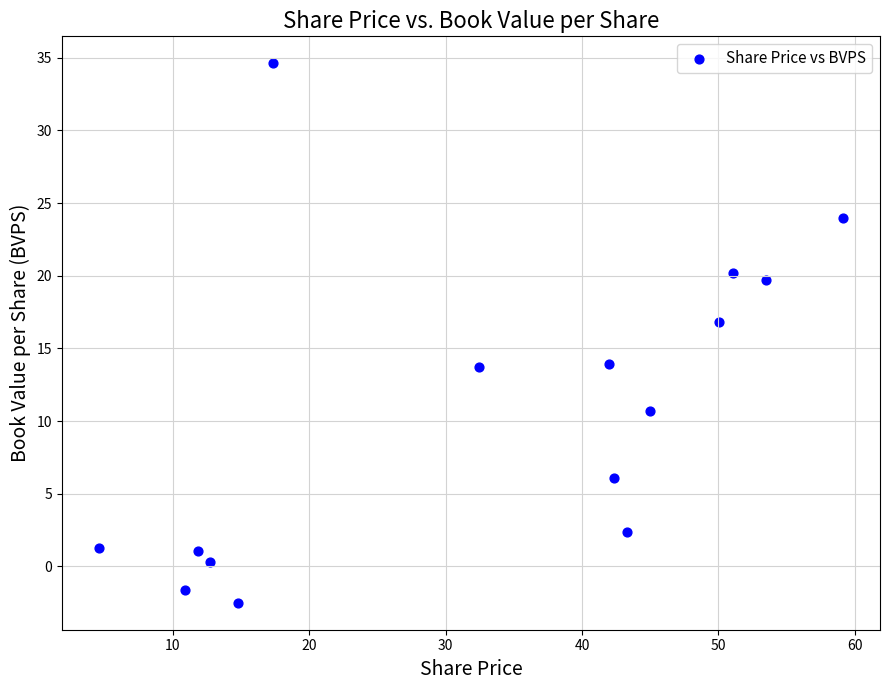

What is the range of X values (max minus min)?

54.5